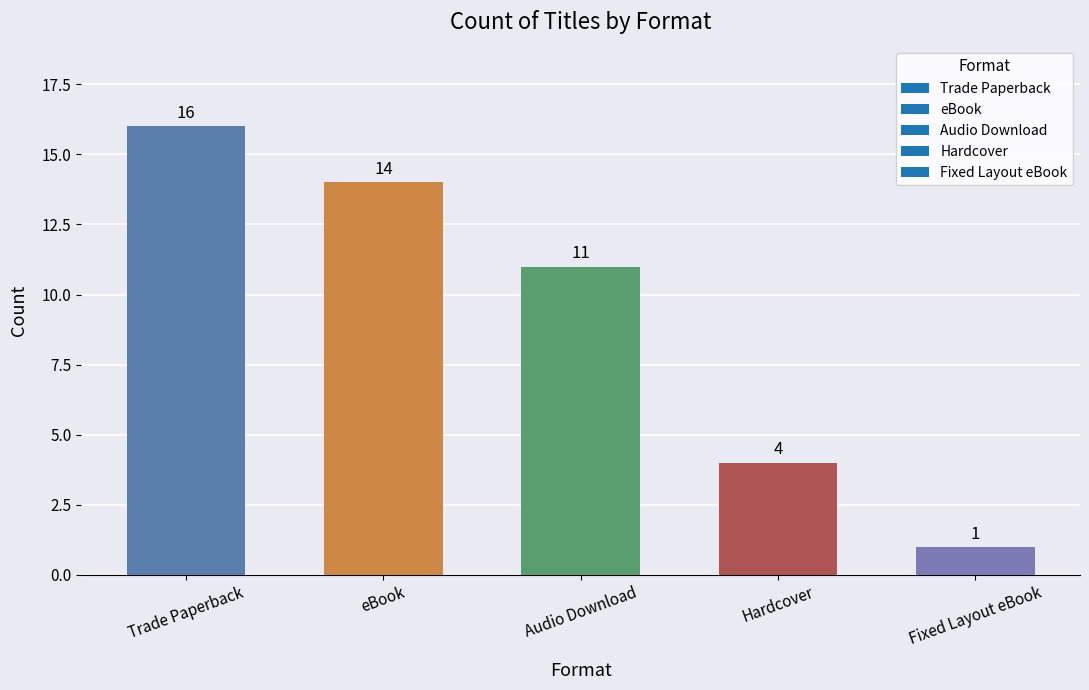

Which has a higher value, Audio Download or Fixed Layout eBook?

Audio Download